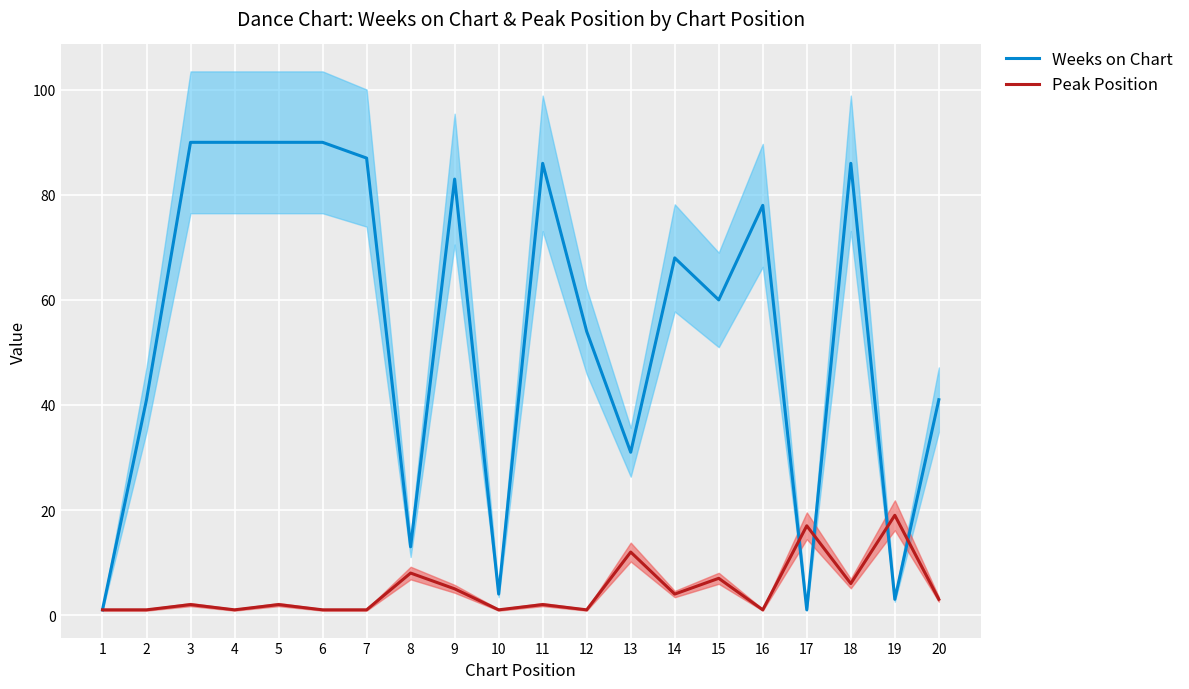

How many interior local valleys does the Weeks on Chart series have?

6